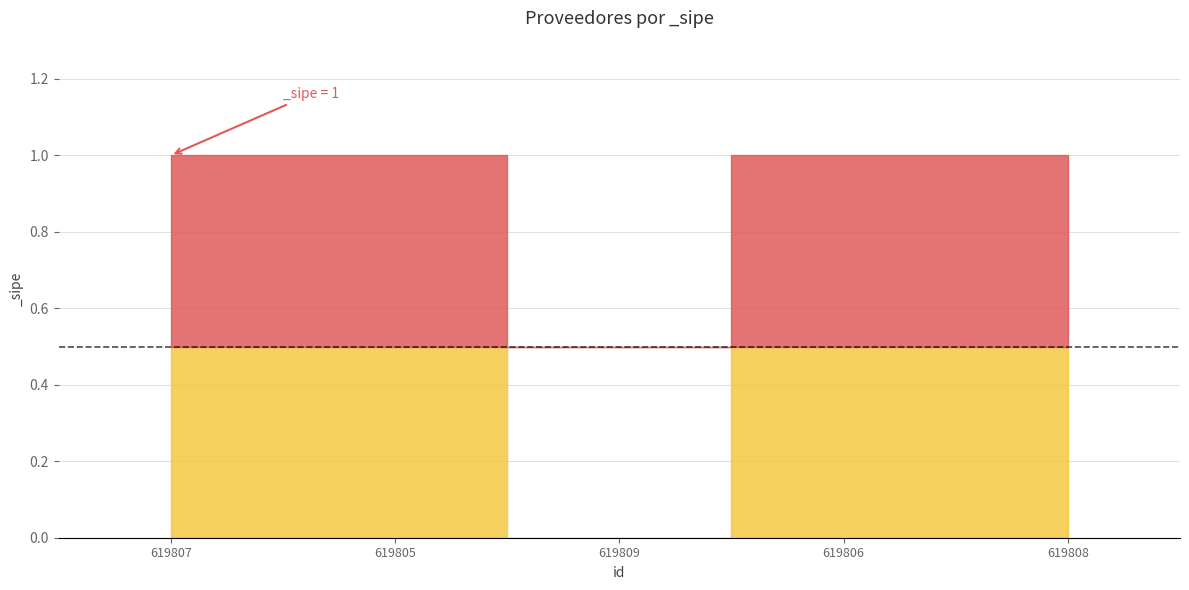

Approximately how many times larger is the value at 619805 compared to 619806?

1.0